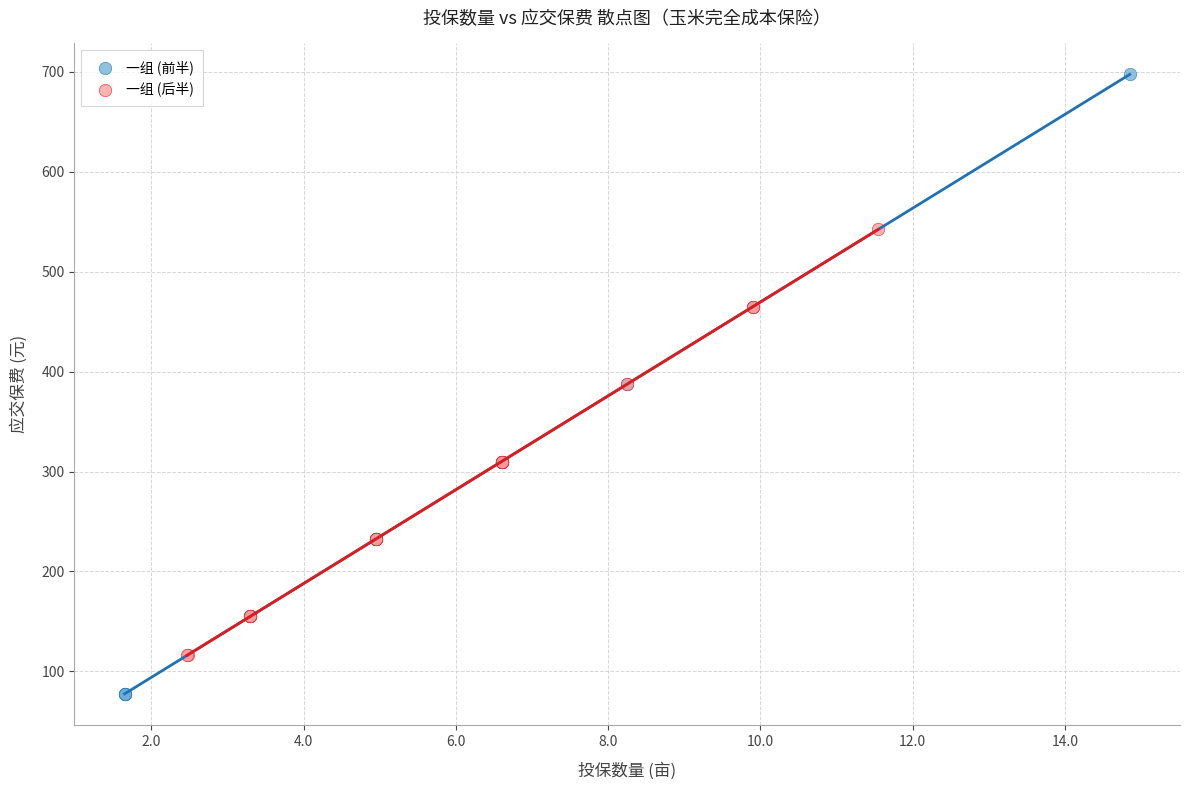

Which series has the widest spread of Y values?

一组 (前半)